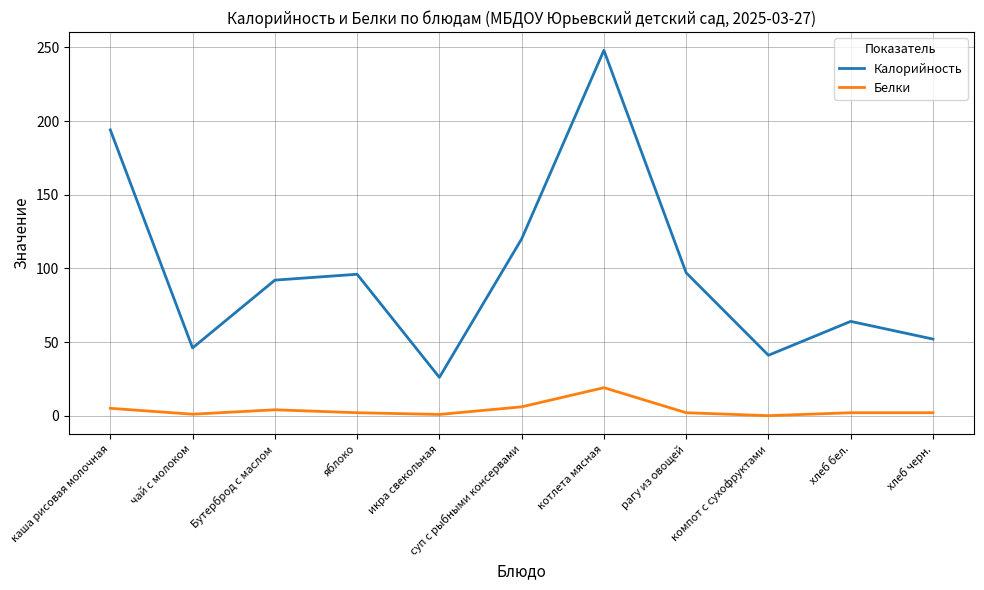

At which category is the sum across all series the highest?

котлета мясная